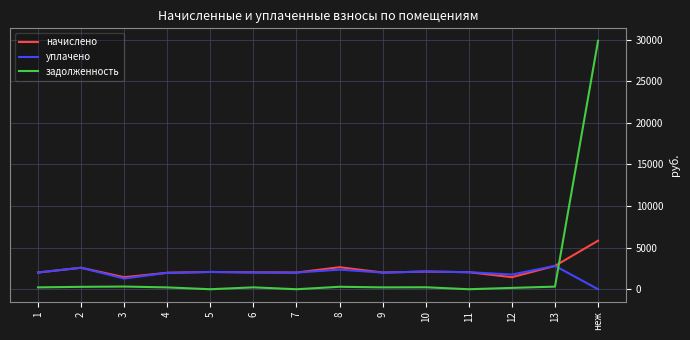

Where does the задолженность series first go above 224?

2